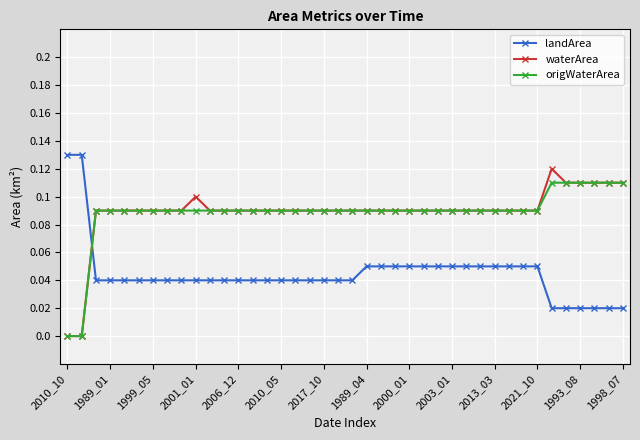

Count the number of categories in the chart.

40